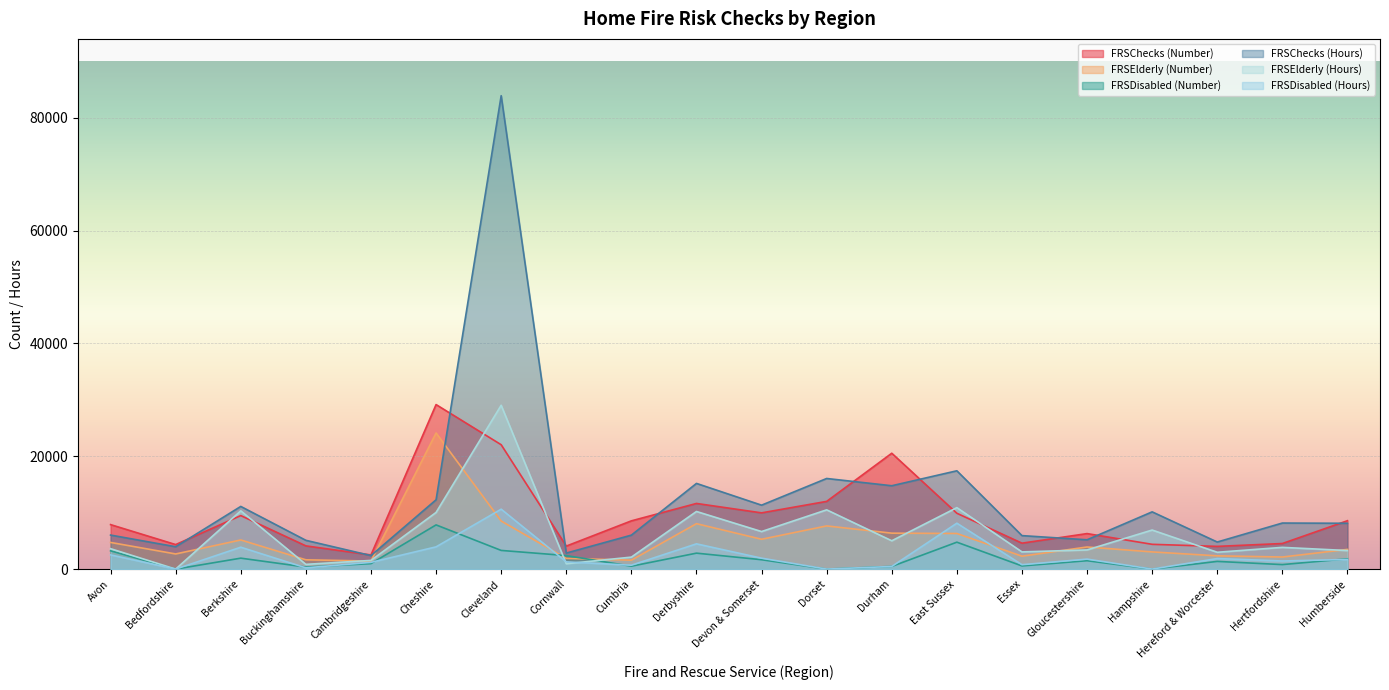

What are all the series names shown in the legend?

FRSChecks (Number), FRSElderly (Number), FRSDisabled (Number), FRSChecks (Hours), FRSElderly (Hours), FRSDisabled (Hours)